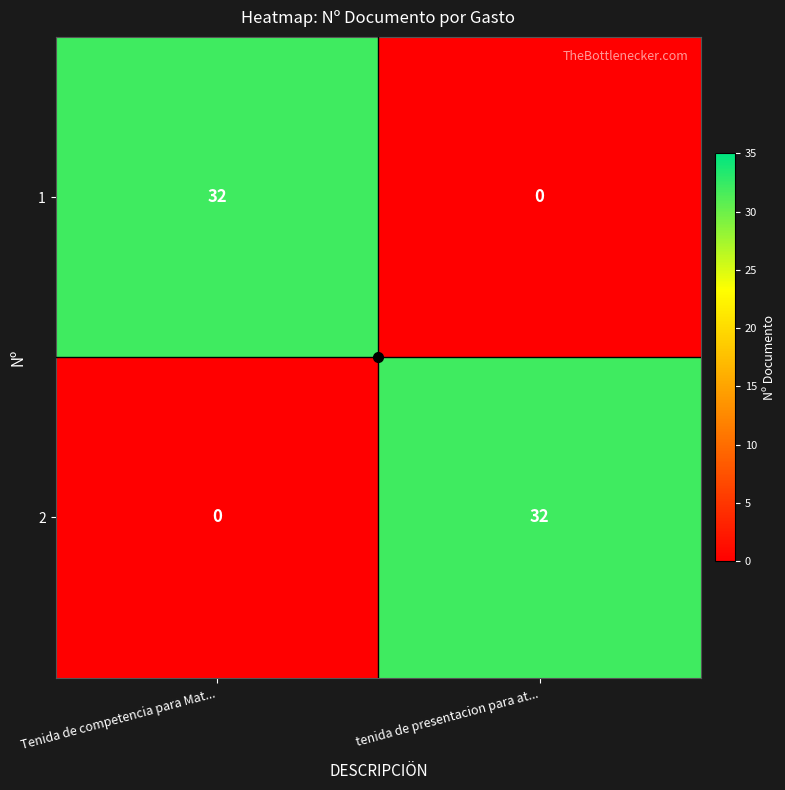

What is the sum of all 1 values?

32